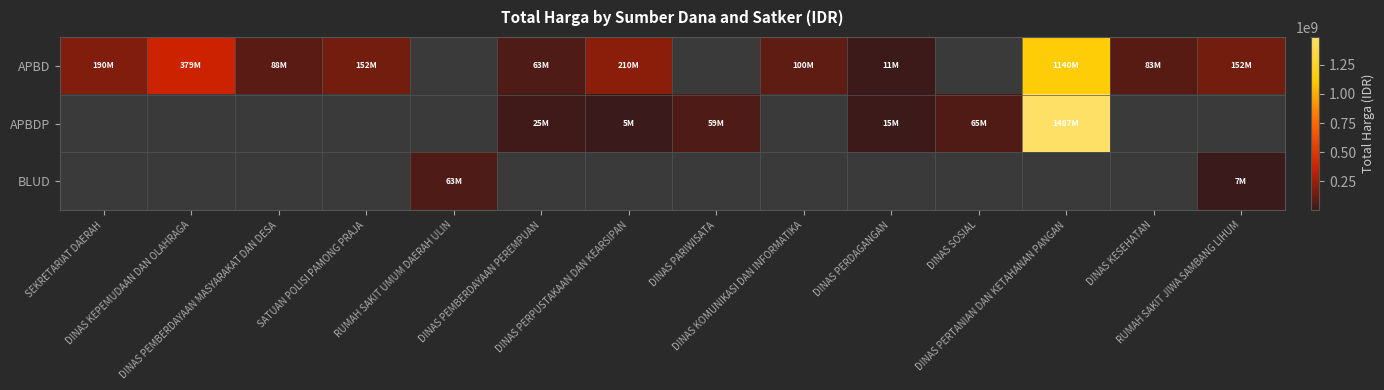

How many values in APBD are above zero?

11